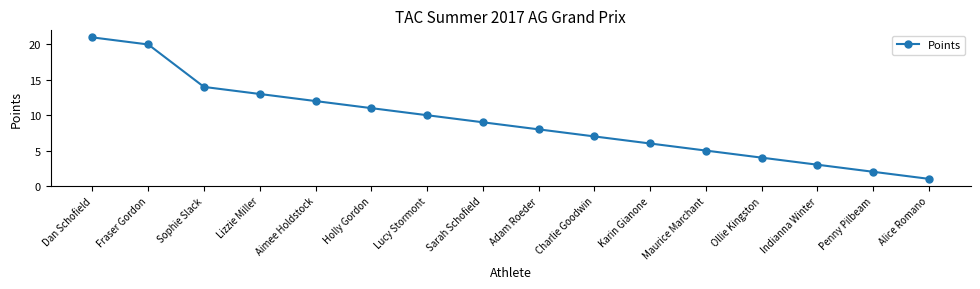

Rank the categories by value from lowest to highest.

Alice Romano, Penny Pilbeam, Indianna Winter, Ollie Kingston, Maurice Marchant, Karin Gianone, Charlie Goodwin, Adam Roeder, Sarah Schofield, Lucy Stormont, Holly Gordon, Aimee Holdstock, Lizzie Miller, Sophie Slack, Fraser Gordon, Dan Schofield